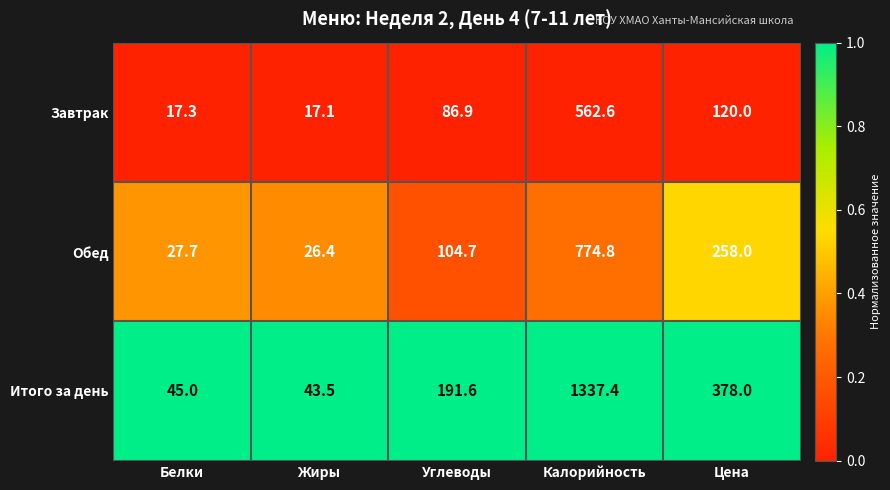

The Завтрак series shows 120.0 at Цена. True or false?

True